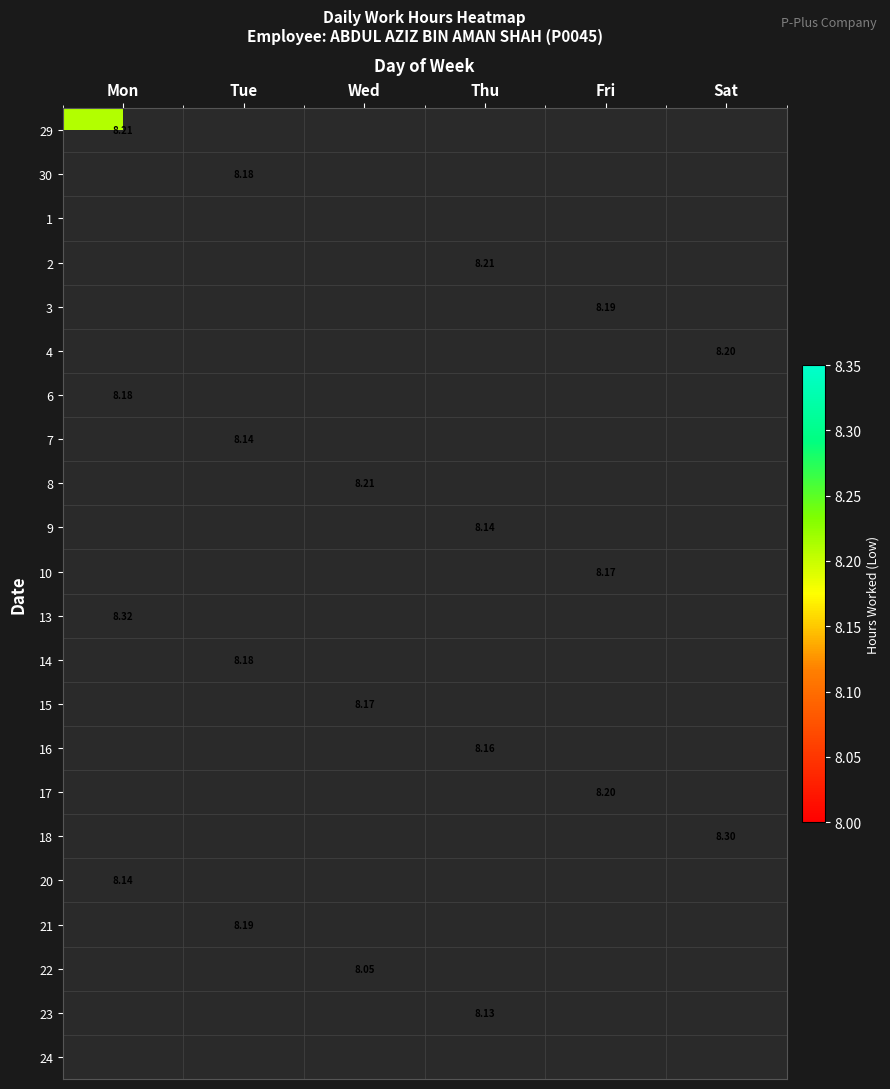

Between Tue and Thu, which is larger?

Thu